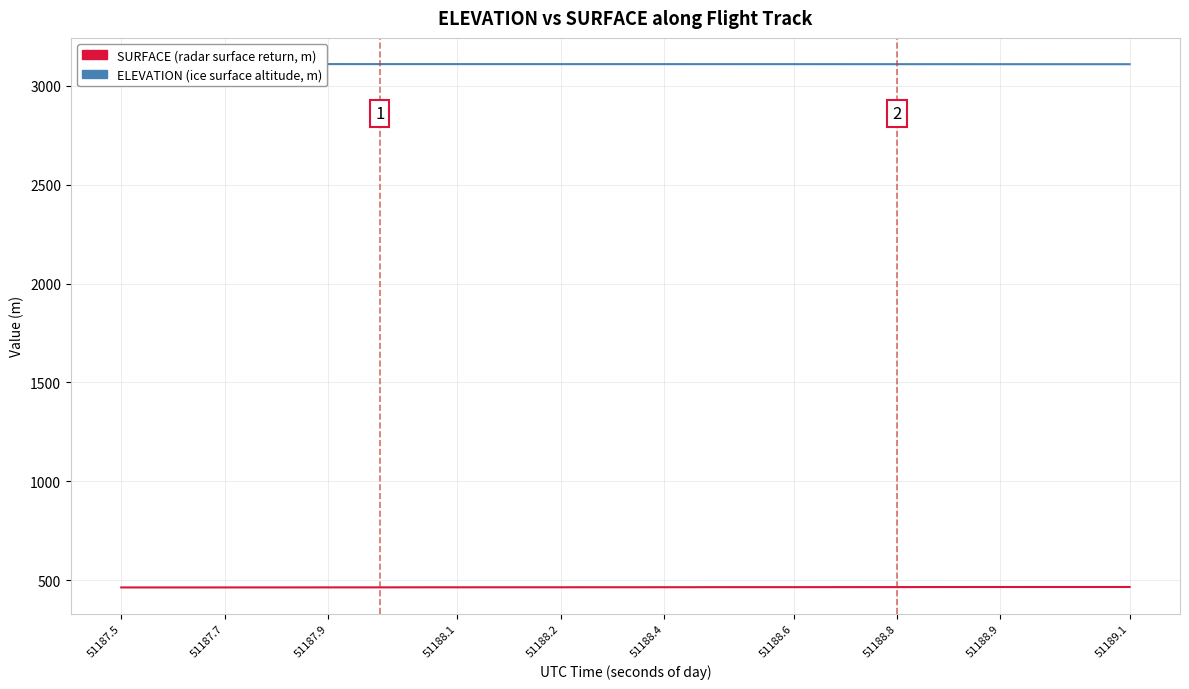

What is the difference between the second highest and second lowest values in the ELEVATION series?

0.7